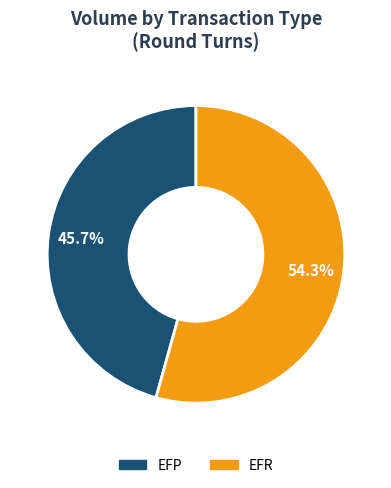

Is there a majority slice in this chart?

Yes